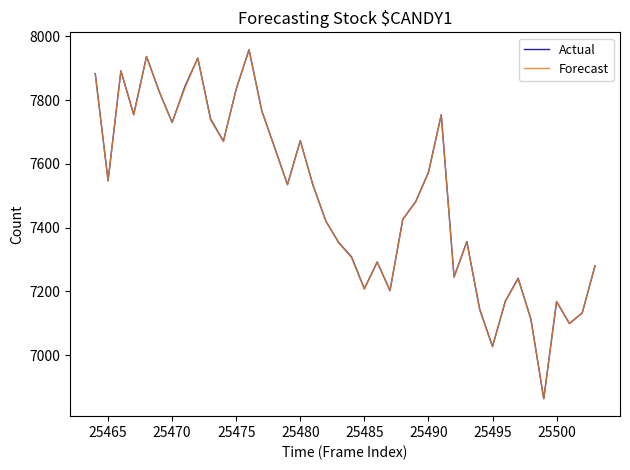

What is the sum of all Actual values?

299560